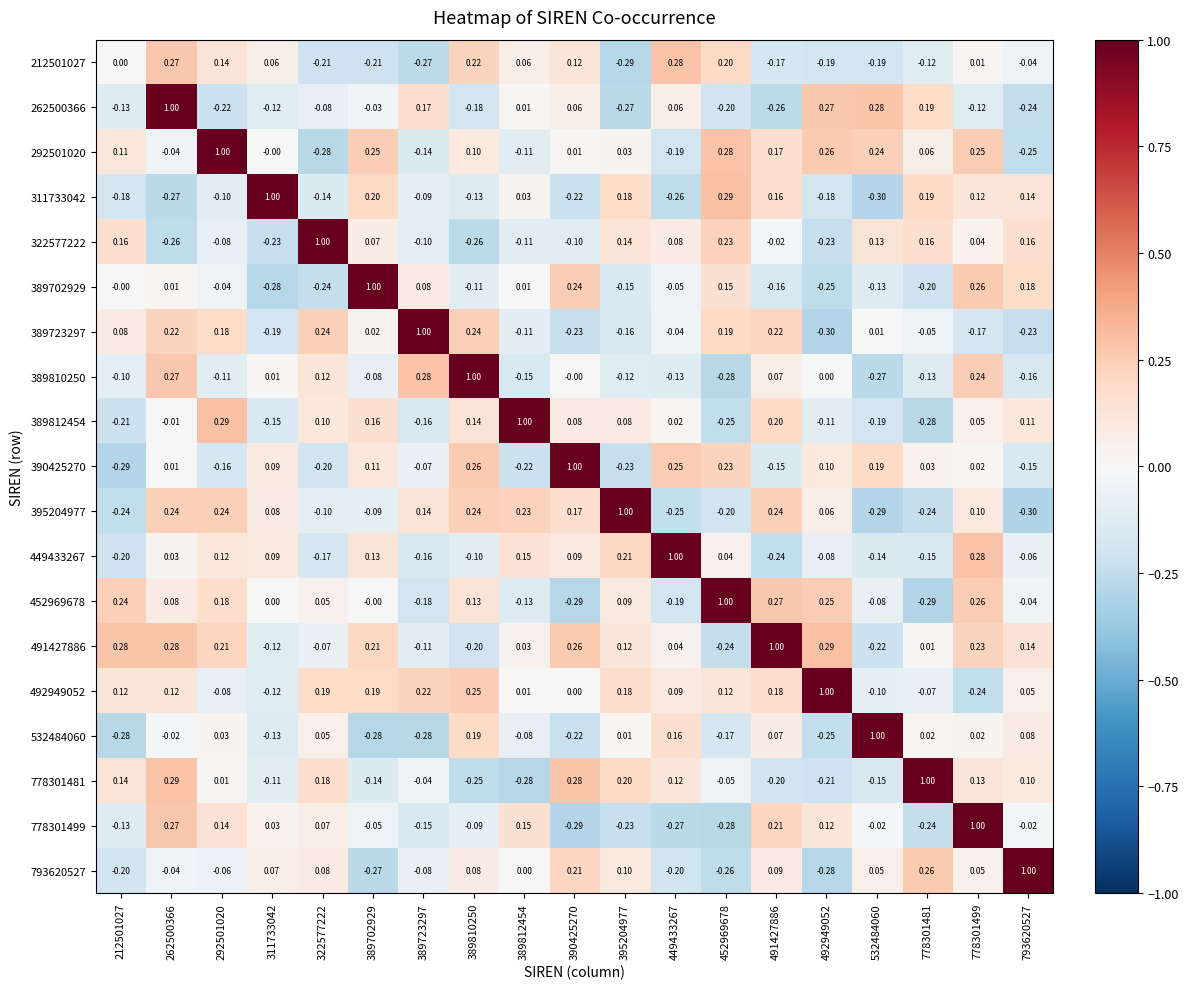

How many categories are shown in the chart?

19